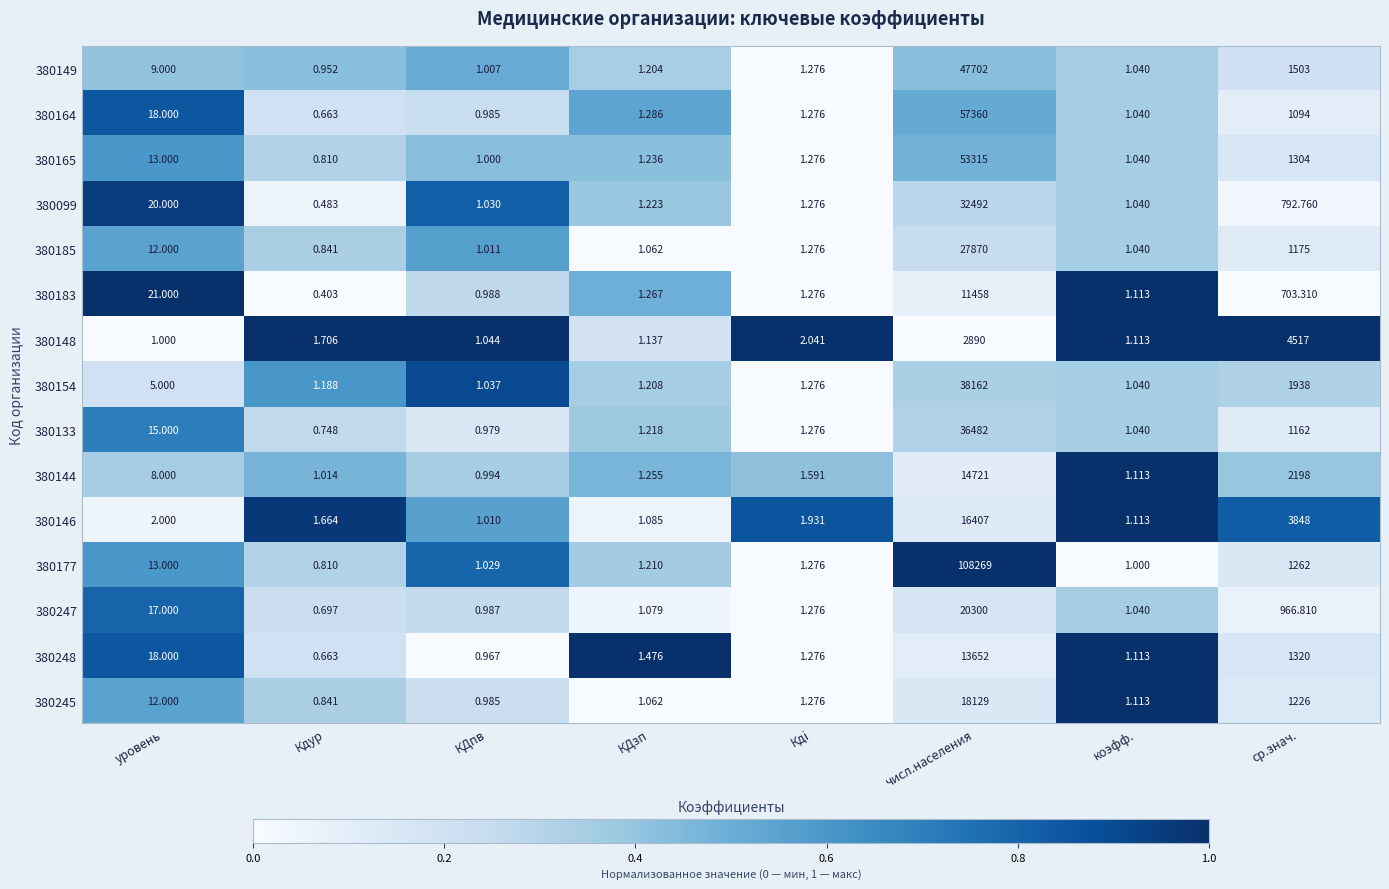

At which category does the chart reach its peak across all series?

числ.населения